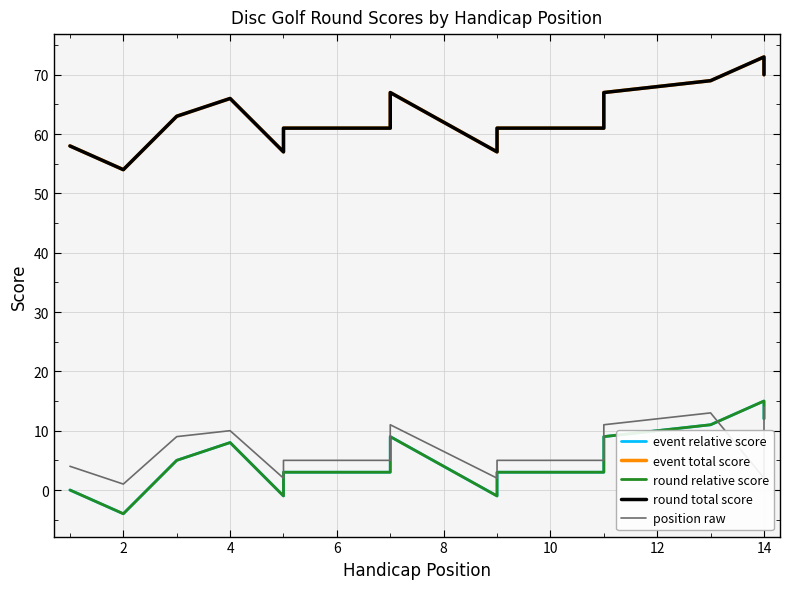

True or false: position raw and round total score intersect in this chart.

False